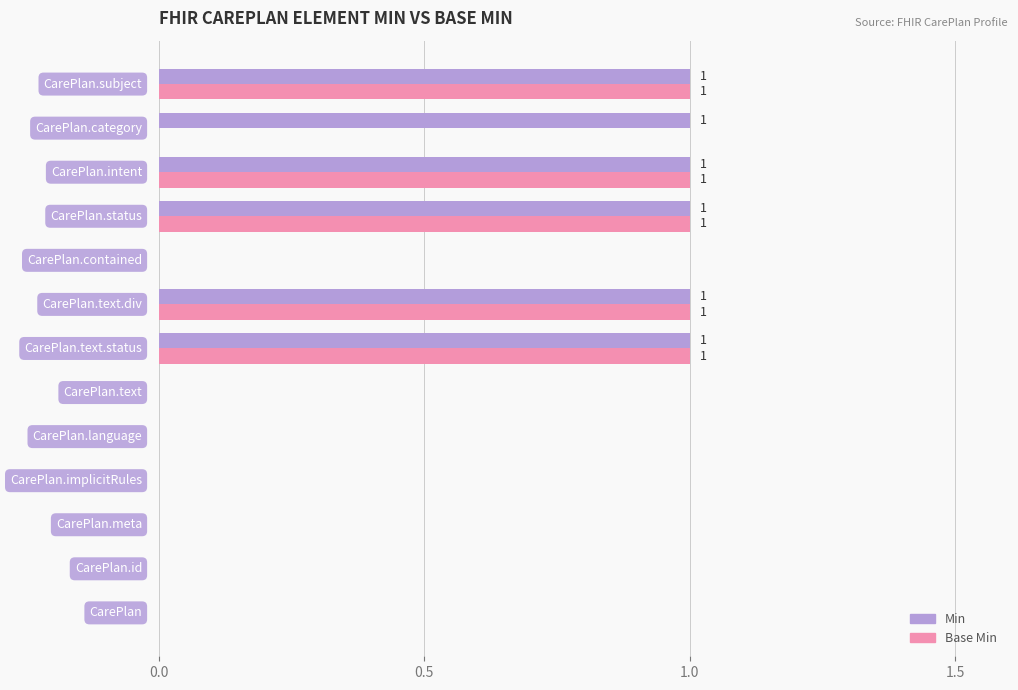

What is the sum of all Base Min values?

5